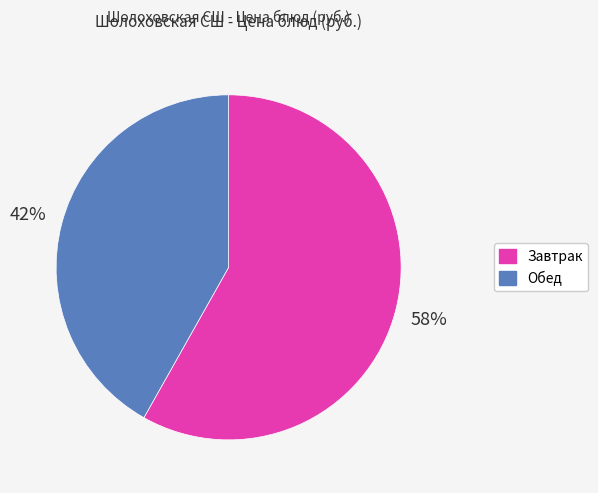

To the nearest percent, what is the difference between the largest and smallest slice percentages?

16%